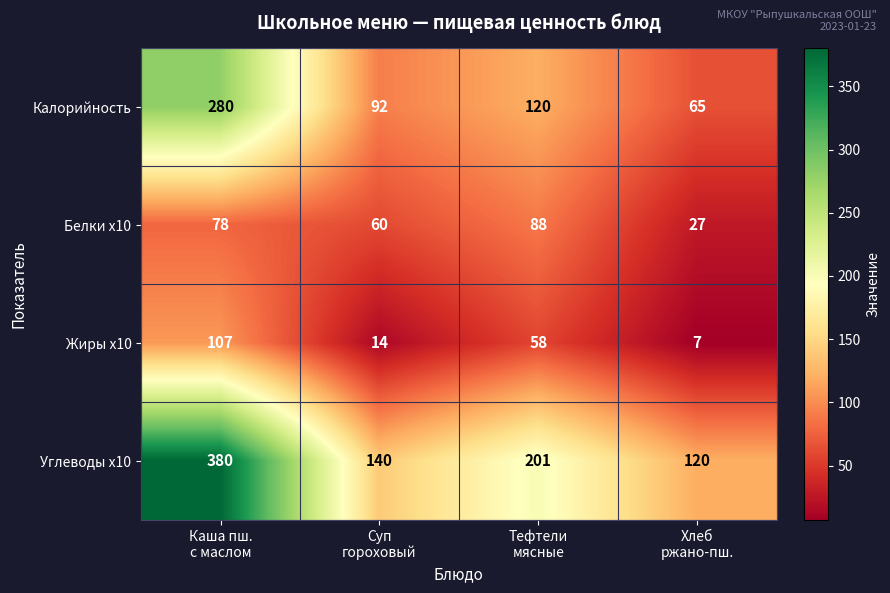

How many data points does each series have?

4